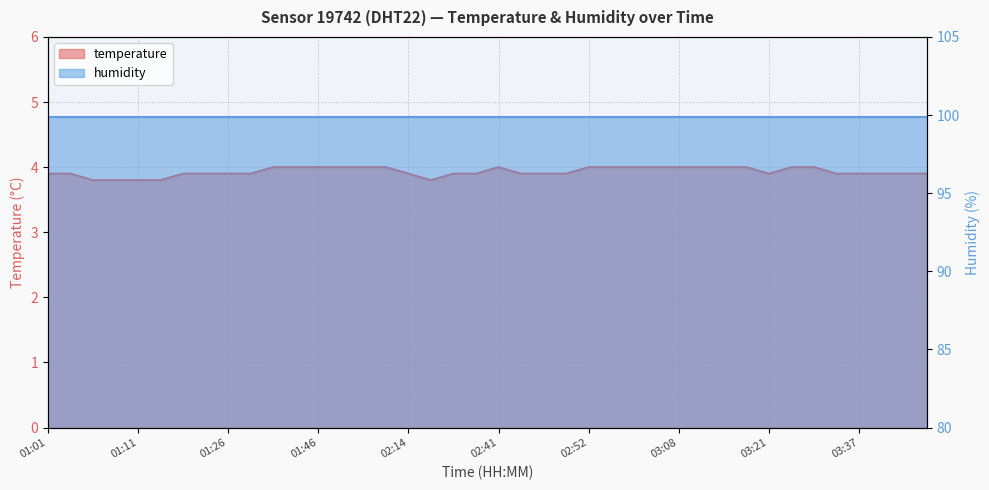

Reading right to left, list all the values displayed in this chart.

03:44=3.9	03:42=3.9	03:39=3.9	03:37=3.9	03:29=3.9	03:26=4.0	03:24=4.0	03:21=3.9	03:19=4.0	03:16=4.0	03:13=4.0	03:08=4.0	03:00=4.0	02:57=4.0	02:54=4.0	02:52=4.0	02:49=3.9	02:46=3.9	02:43=3.9	02:41=4.0	02:38=3.9	02:35=3.9	02:24=3.8	02:14=3.9	02:06=4.0	01:54=4.0	01:51=4.0	01:46=4.0	01:41=4.0	01:33=4.0	01:31=3.9	01:26=3.9	01:23=3.9	01:16=3.9	01:13=3.8	01:11=3.8	01:08=3.8	01:06=3.8	01:03=3.9	01:01=3.9